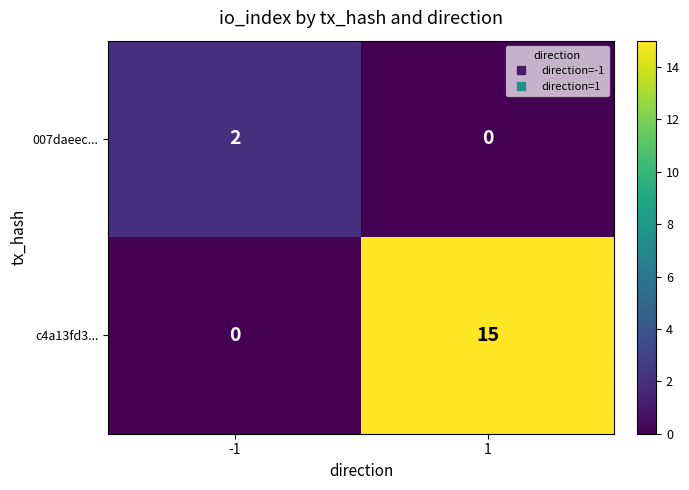

What is the average value of the c4a13fd3... series?

8